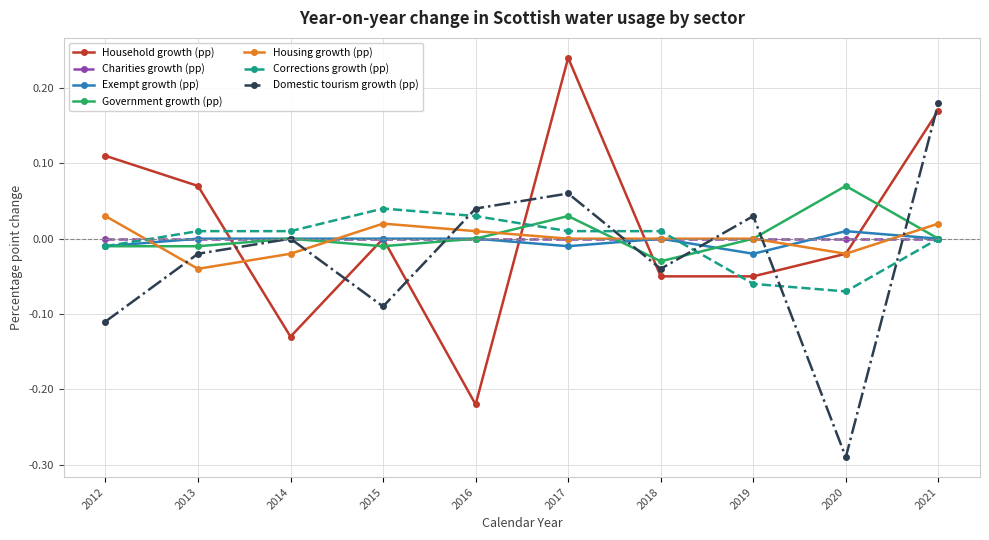

At which label does Household growth (pp) first exceed 0?

2012